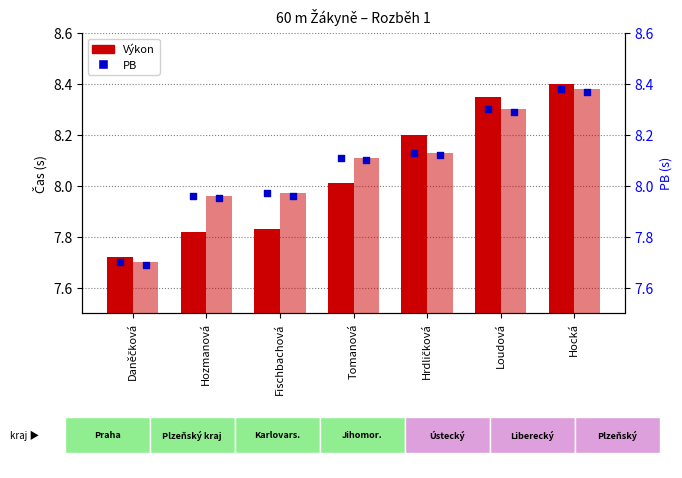

Which series reaches the maximum Y coordinate?

Výkon